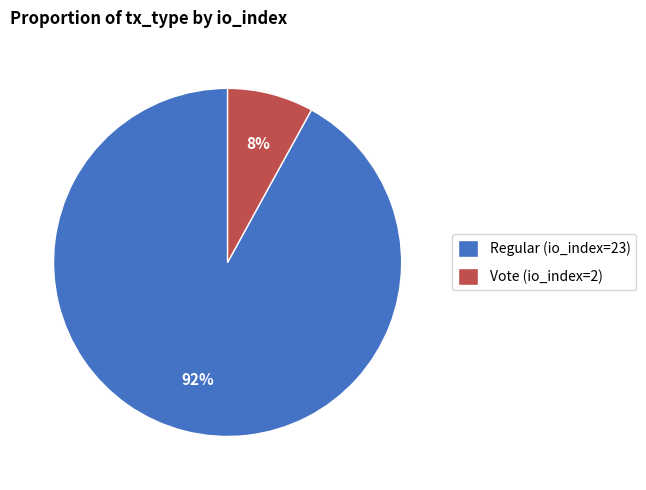

The Vote (io_index=2) slice represents 8% of the pie. True or false?

True